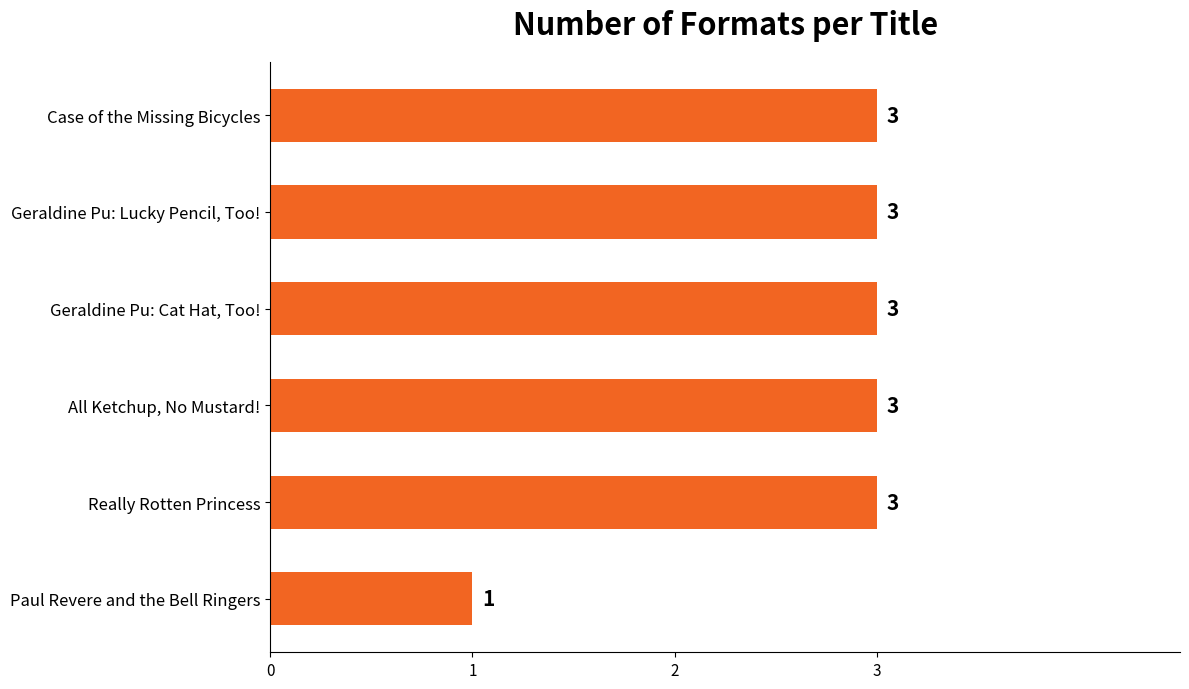

What is the ratio of the value at Geraldine Pu: Lucky Pencil, Too! to the value at All Ketchup, No Mustard!?

1.0